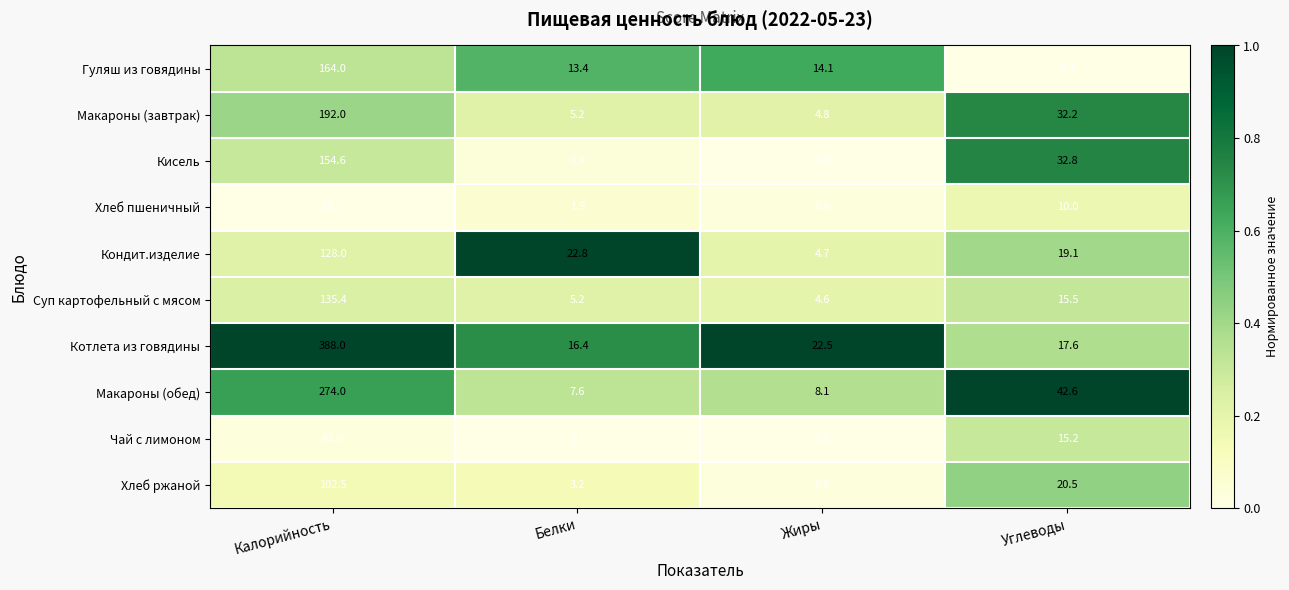

Where is Хлеб ржаной nearest to the value 51?

Углеводы